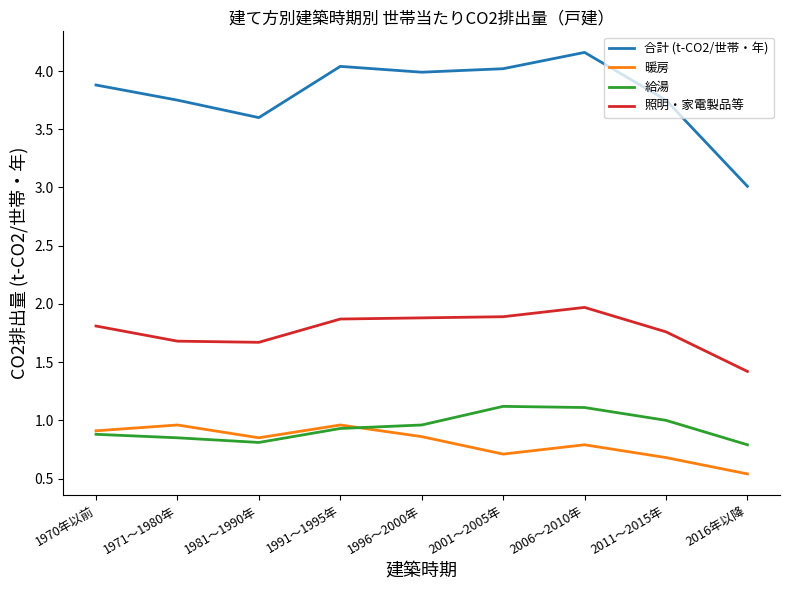

Which series has the widest spread of values?

合計 (t-CO2/世帯・年)